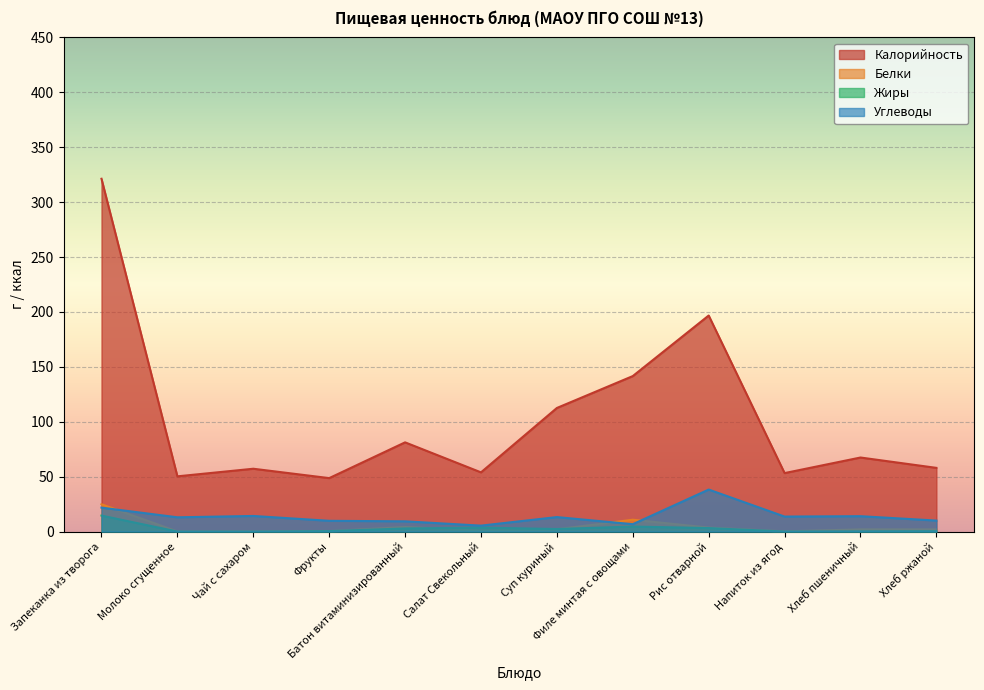

Between which two adjacent categories do Жиры and Белки first intersect?

Батон витаминизированный and Салат Свекольный